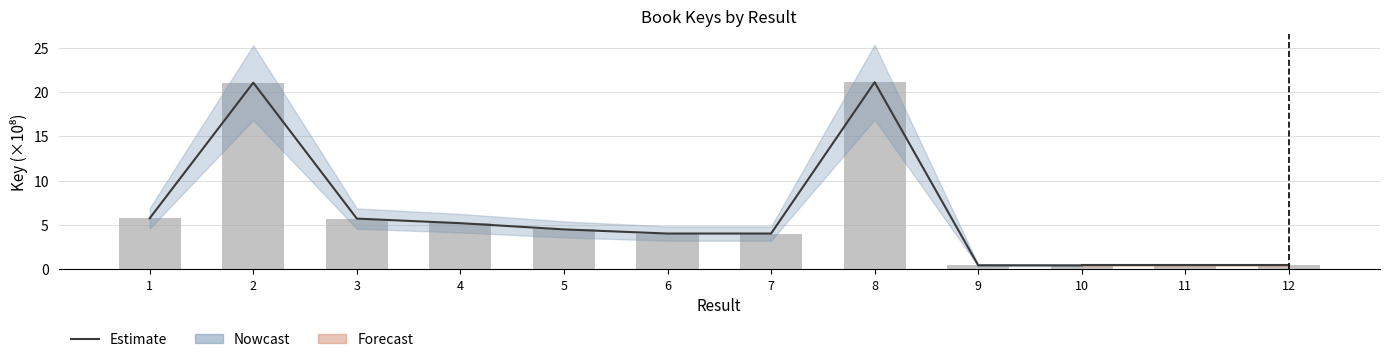

Count the number of values greater than 4.

8